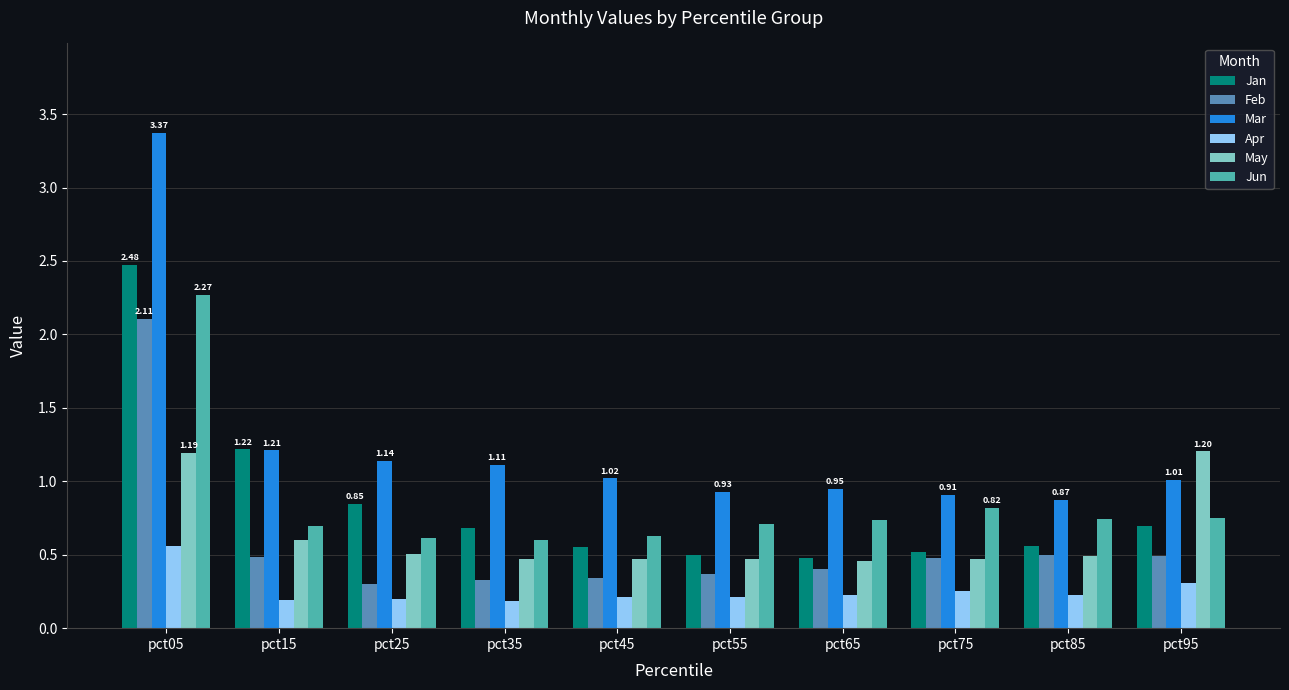

Is it true that Jun equals 3.8 at pct05?

False